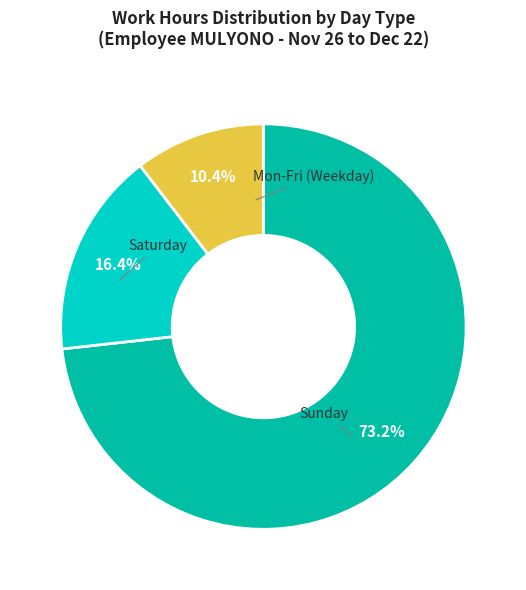

To the nearest percent, what is the average slice percentage?

33%